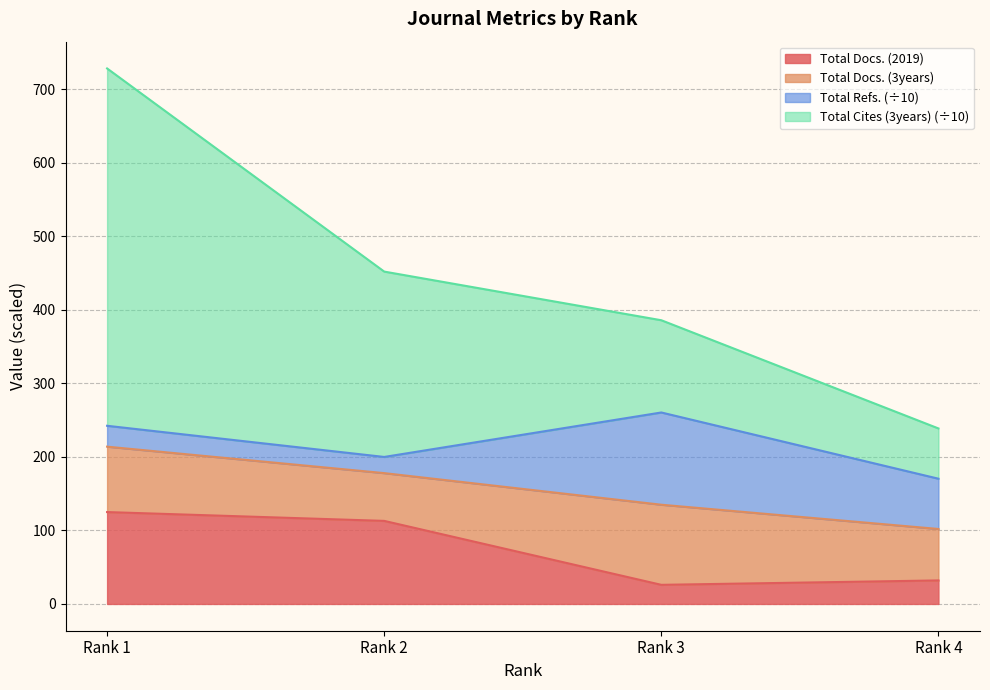

Which series has the largest range (max minus min)?

Total Cites (3years)